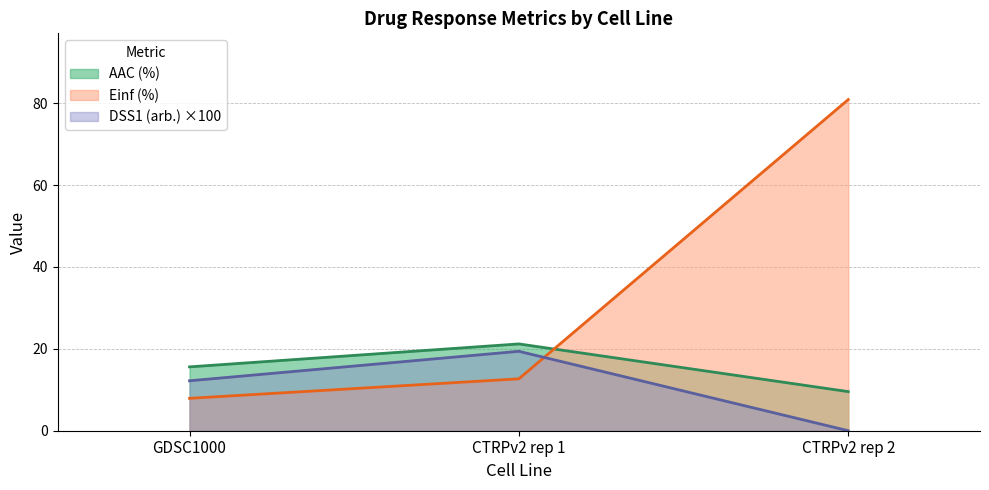

What is the sum of the Einf (%) values at GDSC1000 and CTRPv2 rep 1?

20.6